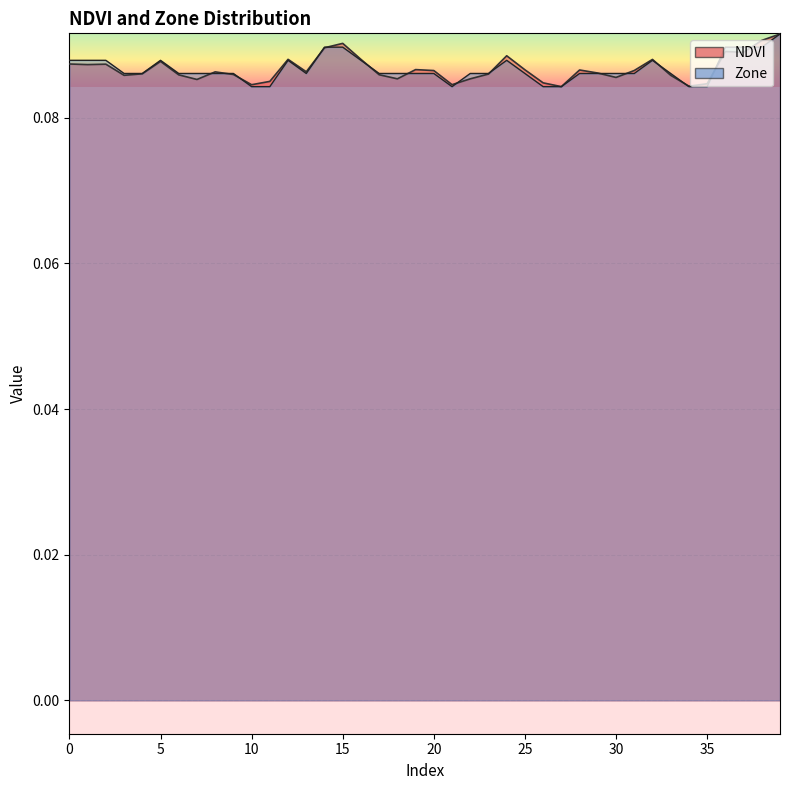

At 7, list the series in order from largest to smallest.

Zone, NDVI